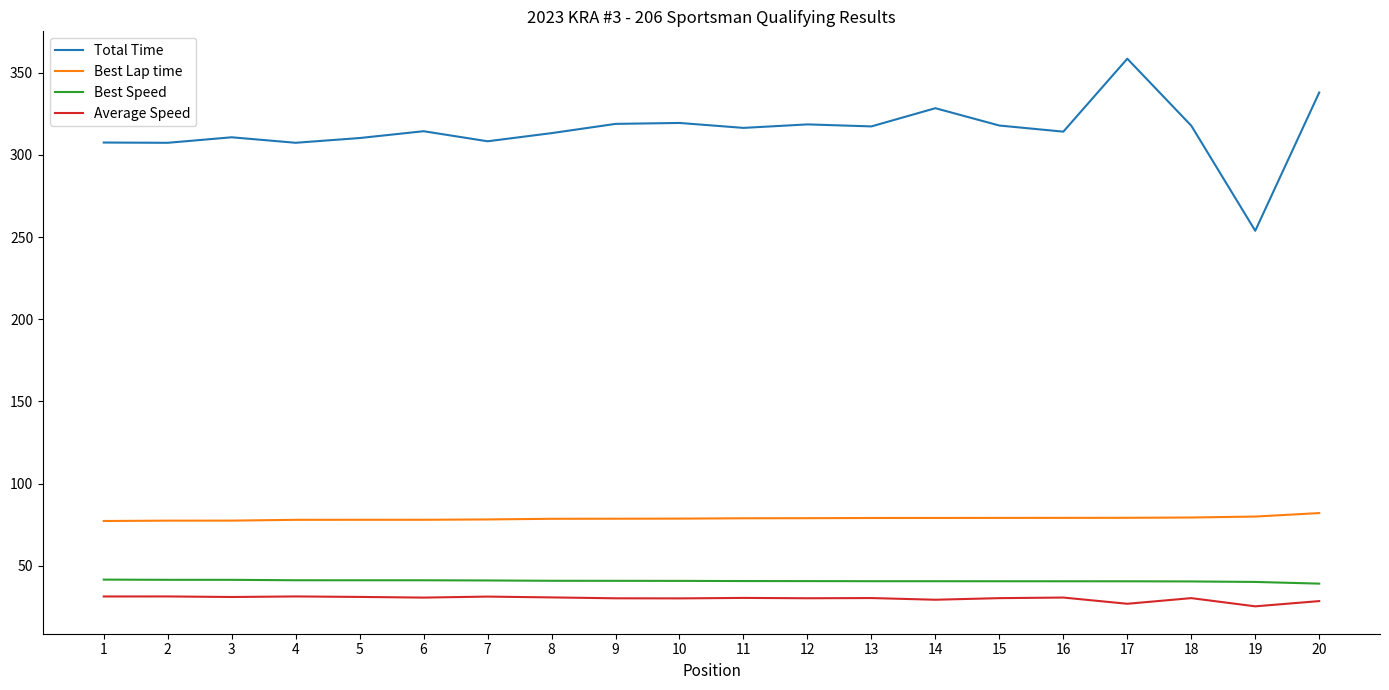

What is the total value across all series at 3?

460.5